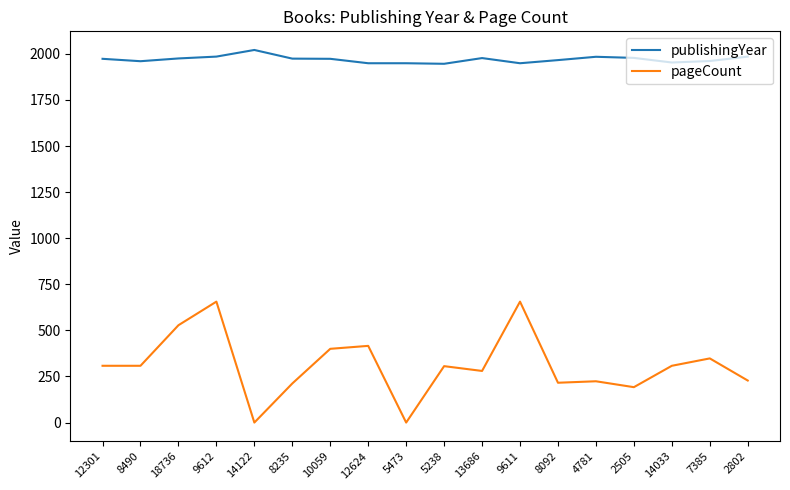

Between 9612 and 14033, which series saw the biggest shift?

pageCount